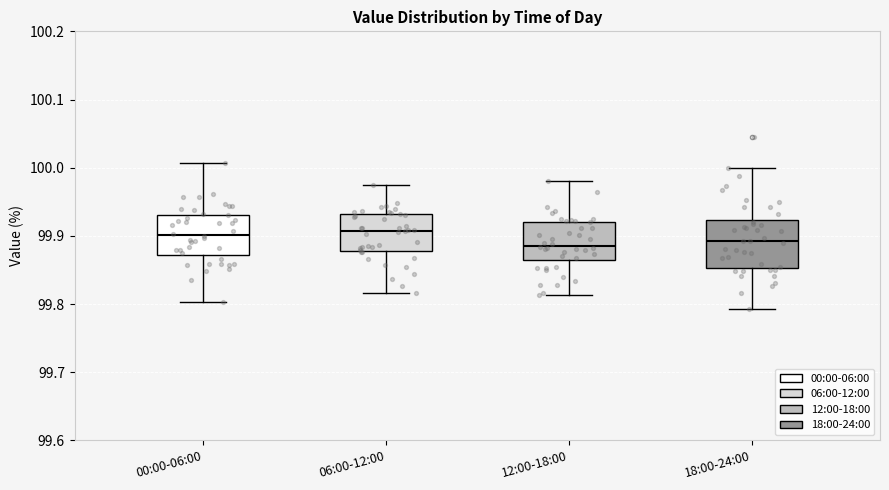

Reading left to right, transcribe this box plot: for each box, give where its median line is, the range the box spans, and where its two whiskers end, as read against the y-axis. The values are not printed on the chart, so give them approximately, as read against the axis.

00:00-06:00: median 99.90, box 99.87 to 99.93, whiskers 99.80 to 100.01
06:00-12:00: median 99.91, box 99.88 to 99.93, whiskers 99.82 to 99.97
12:00-18:00: median 99.89, box 99.86 to 99.92, whiskers 99.81 to 99.98
18:00-24:00: median 99.89, box 99.85 to 99.92, whiskers 99.79 to 100.00